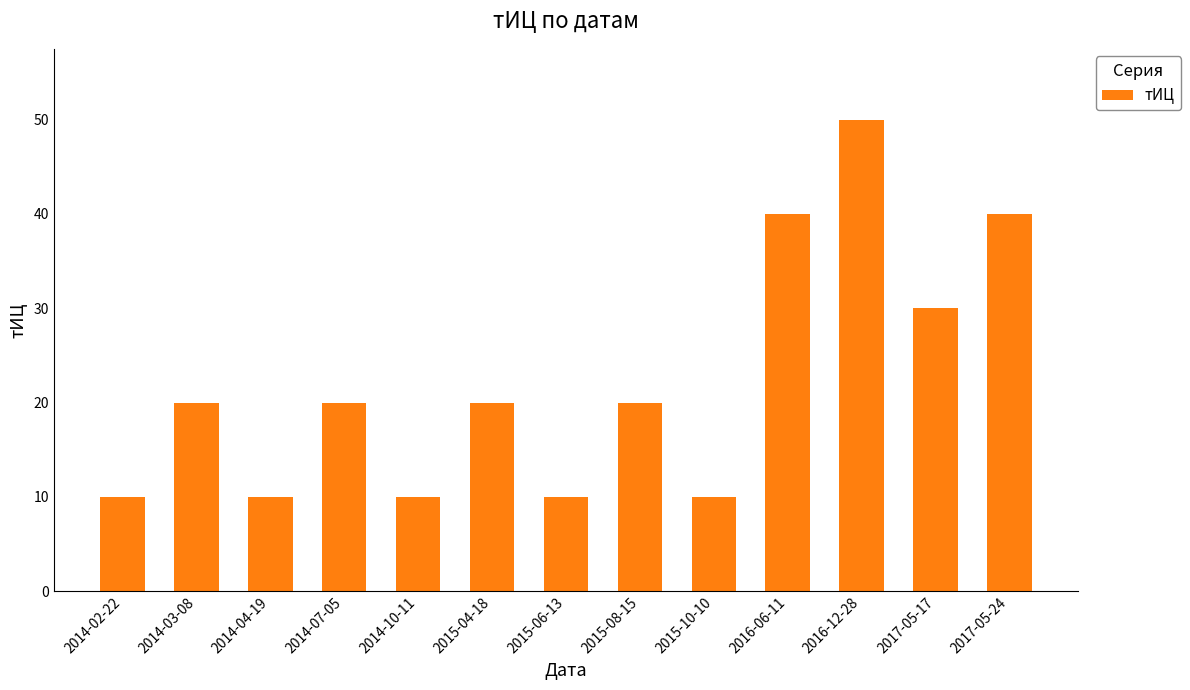

What is the sum of the values at 2017-05-17 and 2015-10-10?

40